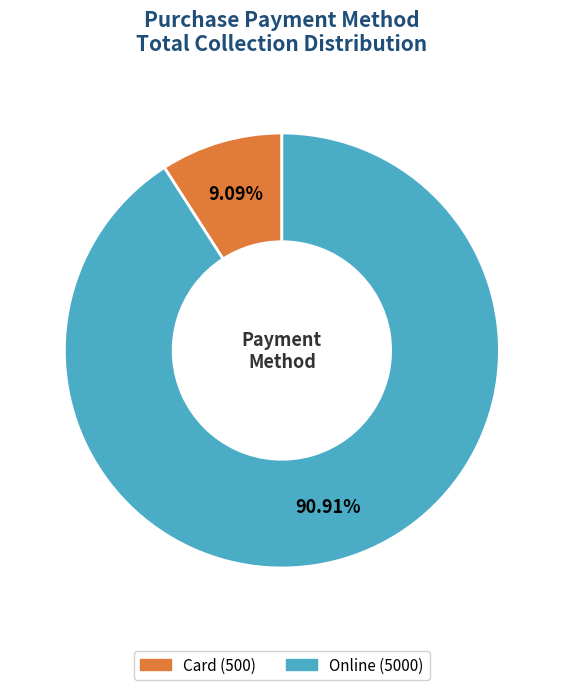

Which category has the biggest portion of the pie?

Online